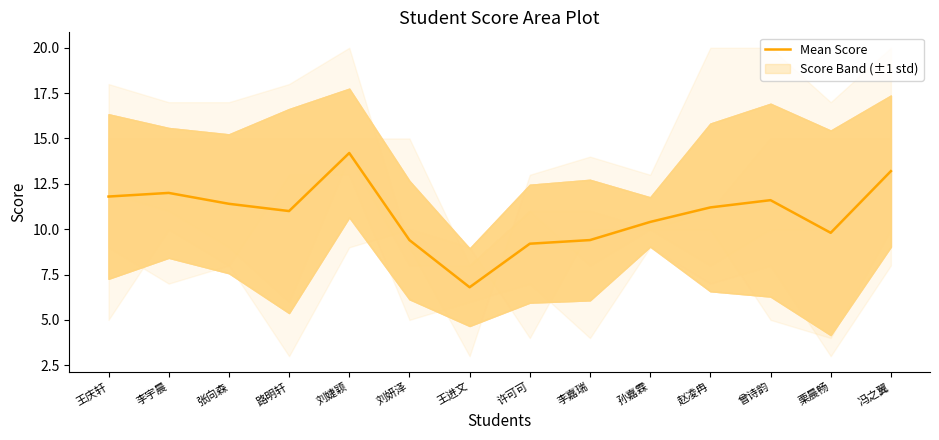

What position from the right is 王庆轩?

14